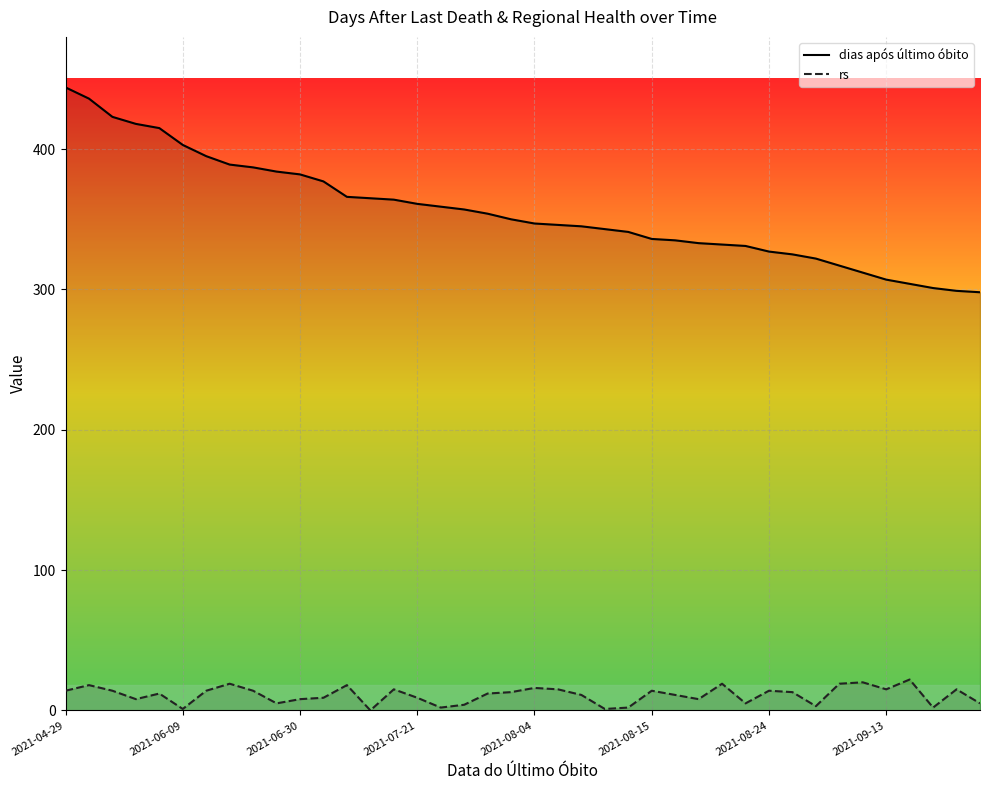

At how many categories does at least one series exceed 131?

40